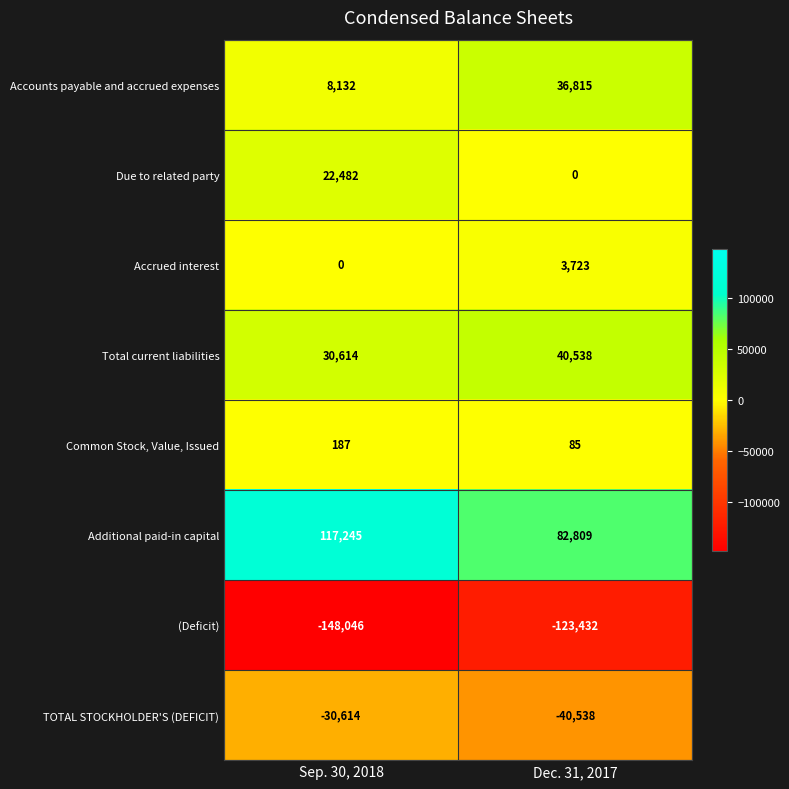

Which series changed the most between Sep. 30, 2018 and Dec. 31, 2017?

Additional paid-in capital